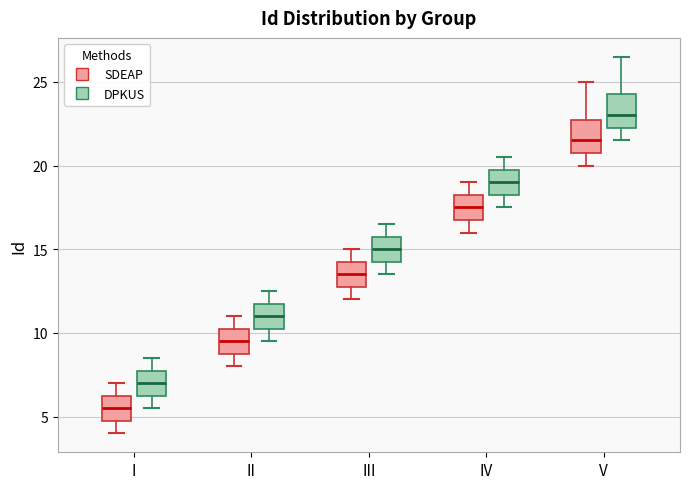

Reading left to right, transcribe this box plot: for each box, give where its median line is, the range the box spans, and where its two whiskers end, as read against the y-axis. The values are not printed on the chart, so give them approximately, as read against the axis.

I (SDEAP): median 5.5, box 5.0 to 6.5, whiskers 4.0 to 7.0
I (DPKUS): median 7.0, box 6.5 to 8.0, whiskers 5.5 to 8.5
II (SDEAP): median 9.5, box 9.0 to 10.5, whiskers 8.0 to 11.0
II (DPKUS): median 11.0, box 10.5 to 12.0, whiskers 9.5 to 12.5
III (SDEAP): median 13.5, box 13.0 to 14.5, whiskers 12.0 to 15.0
III (DPKUS): median 15.0, box 14.5 to 16.0, whiskers 13.5 to 16.5
IV (SDEAP): median 17.5, box 17.0 to 18.5, whiskers 16.0 to 19.0
IV (DPKUS): median 19.0, box 18.5 to 20.0, whiskers 17.5 to 20.5
V (SDEAP): median 21.5, box 21.0 to 23.0, whiskers 20.0 to 25.0
V (DPKUS): median 23.0, box 22.5 to 24.5, whiskers 21.5 to 26.5